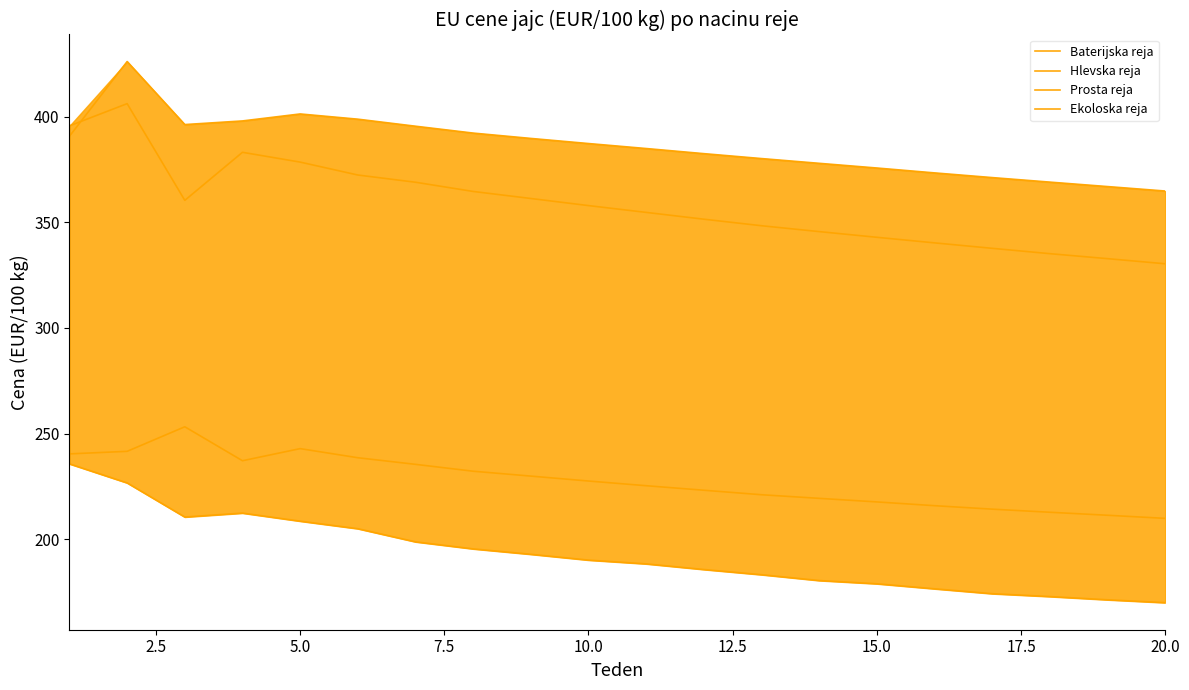

At which label is Prosta reja closest to 368?

15.0